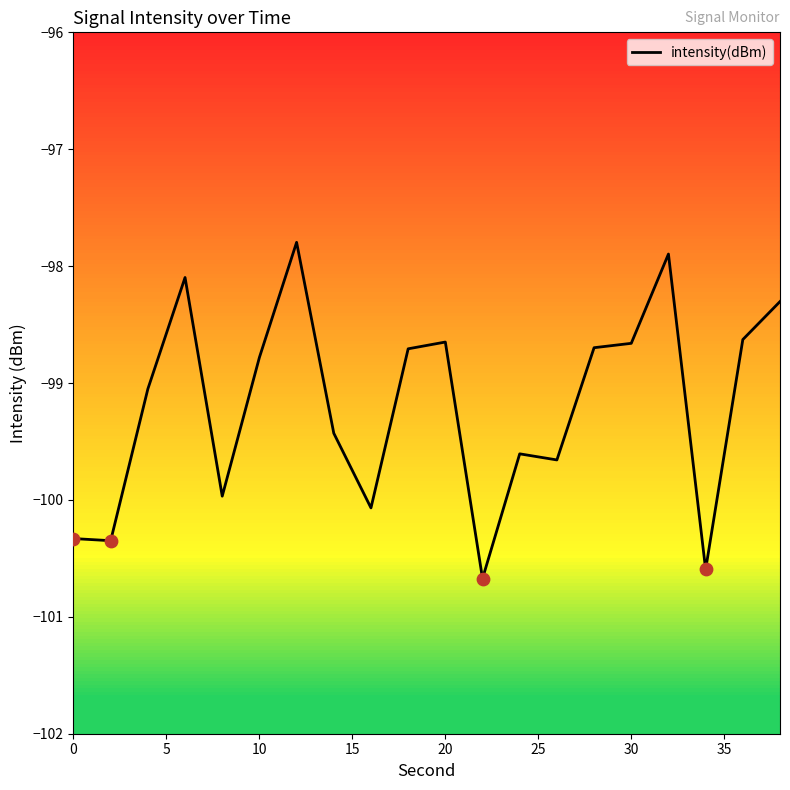

What is the difference between the maximum and minimum values?

2.9